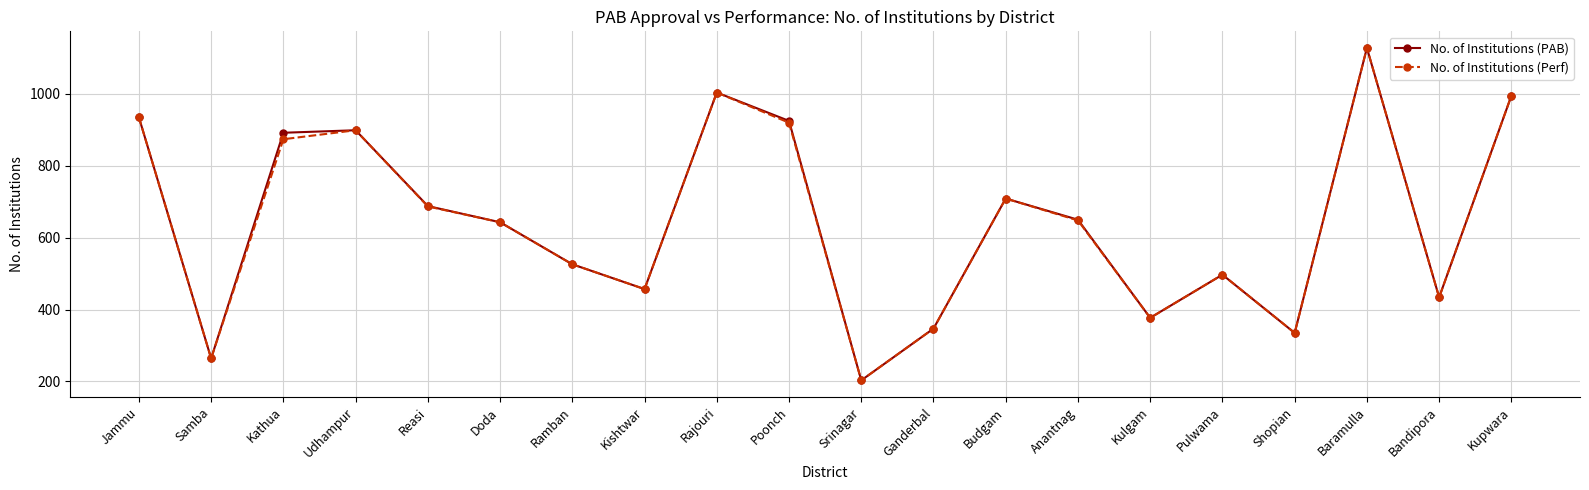

The No. of Institutions (PAB) series shows 434 at Bandipora. True or false?

True